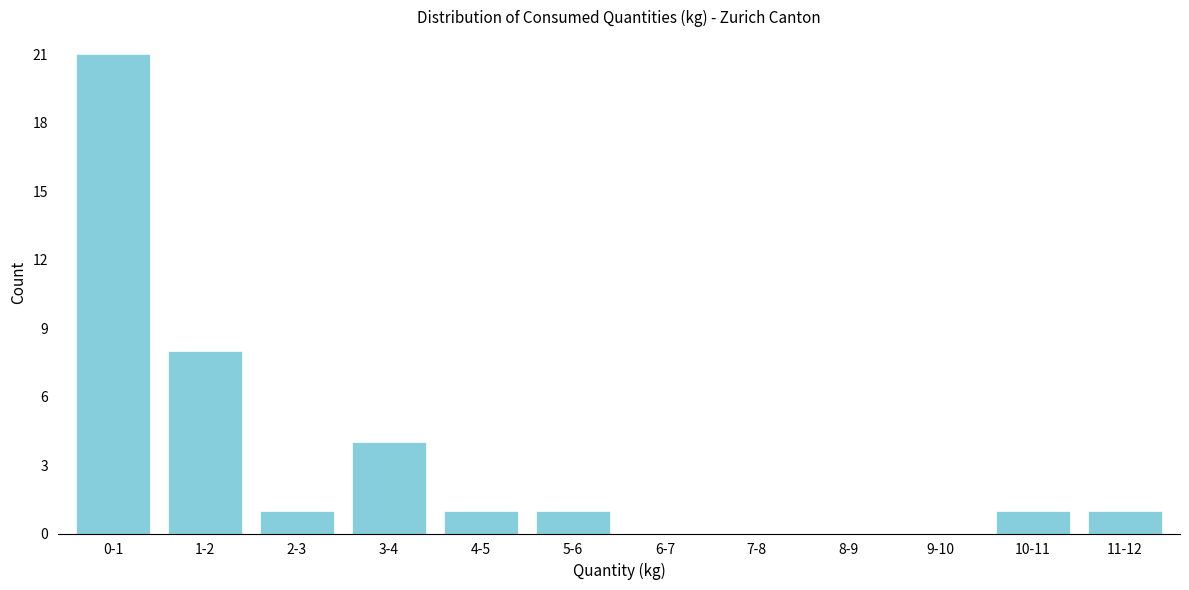

Reading right to left, list all the values displayed in this chart.

11-12=1	10-11=1	9-10=0	8-9=0	7-8=0	6-7=0	5-6=1	4-5=1	3-4=4	2-3=1	1-2=8	0-1=21